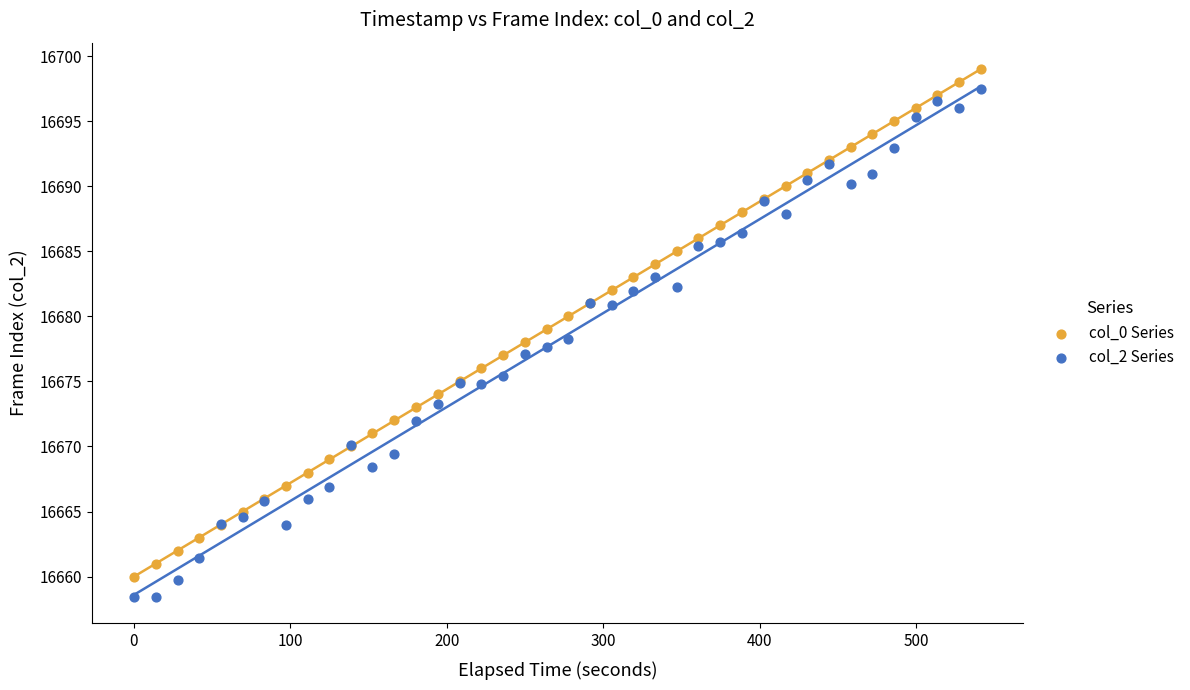

Which series has the widest spread of Y values?

col_2 Series